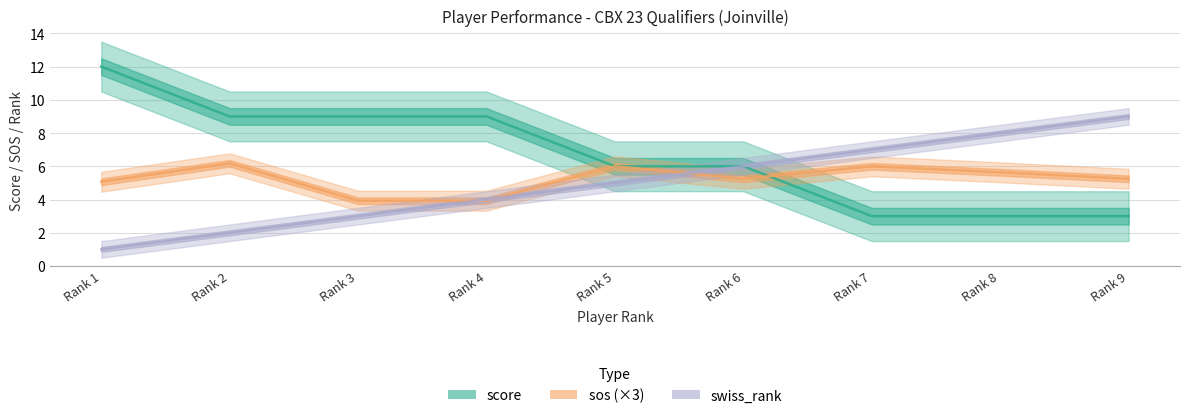

What is the total value across all series at Rank 7?

16.0